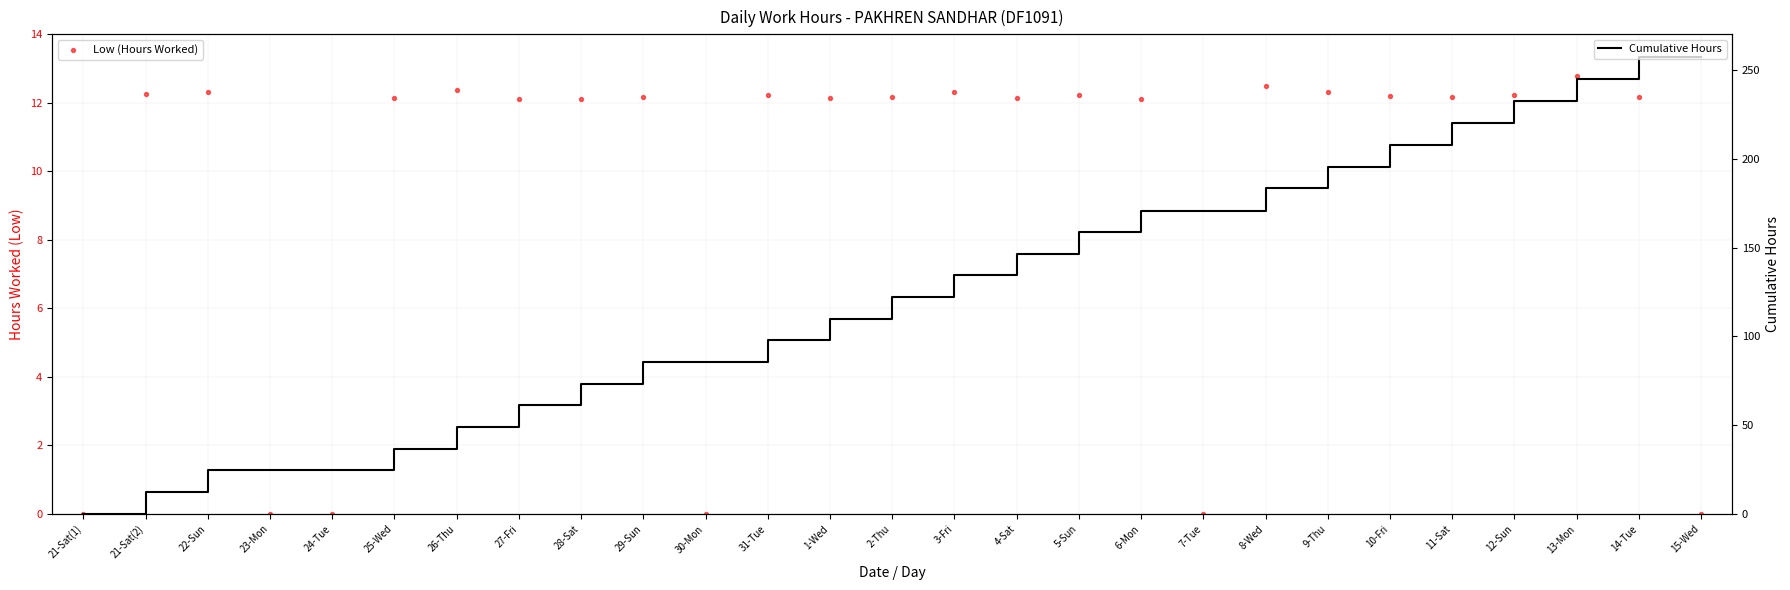

What are all the series names shown in the legend?

Low (Hours Worked), Cumulative Hours